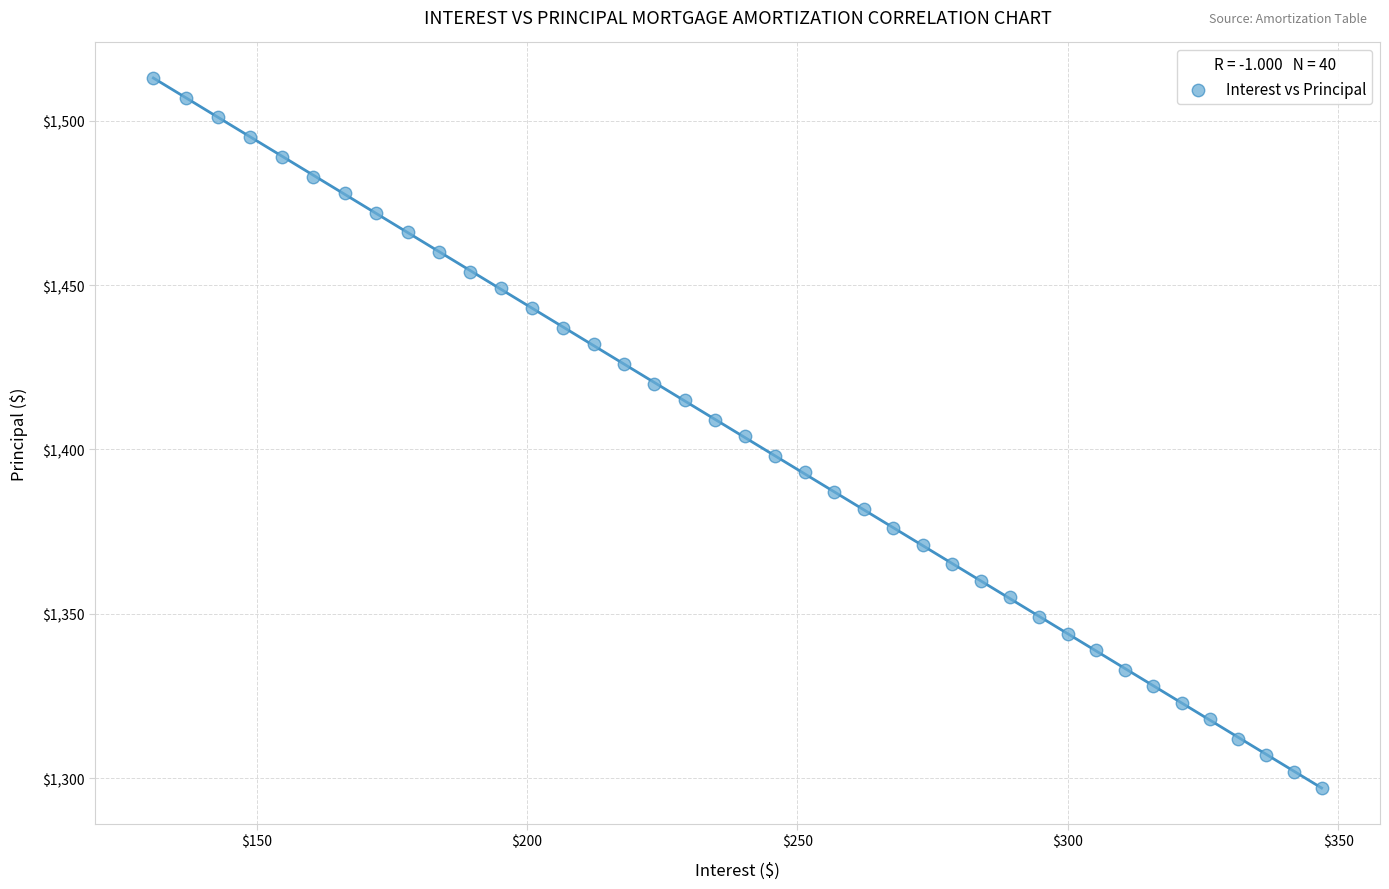

What is the range of Y values (max minus min)?

216